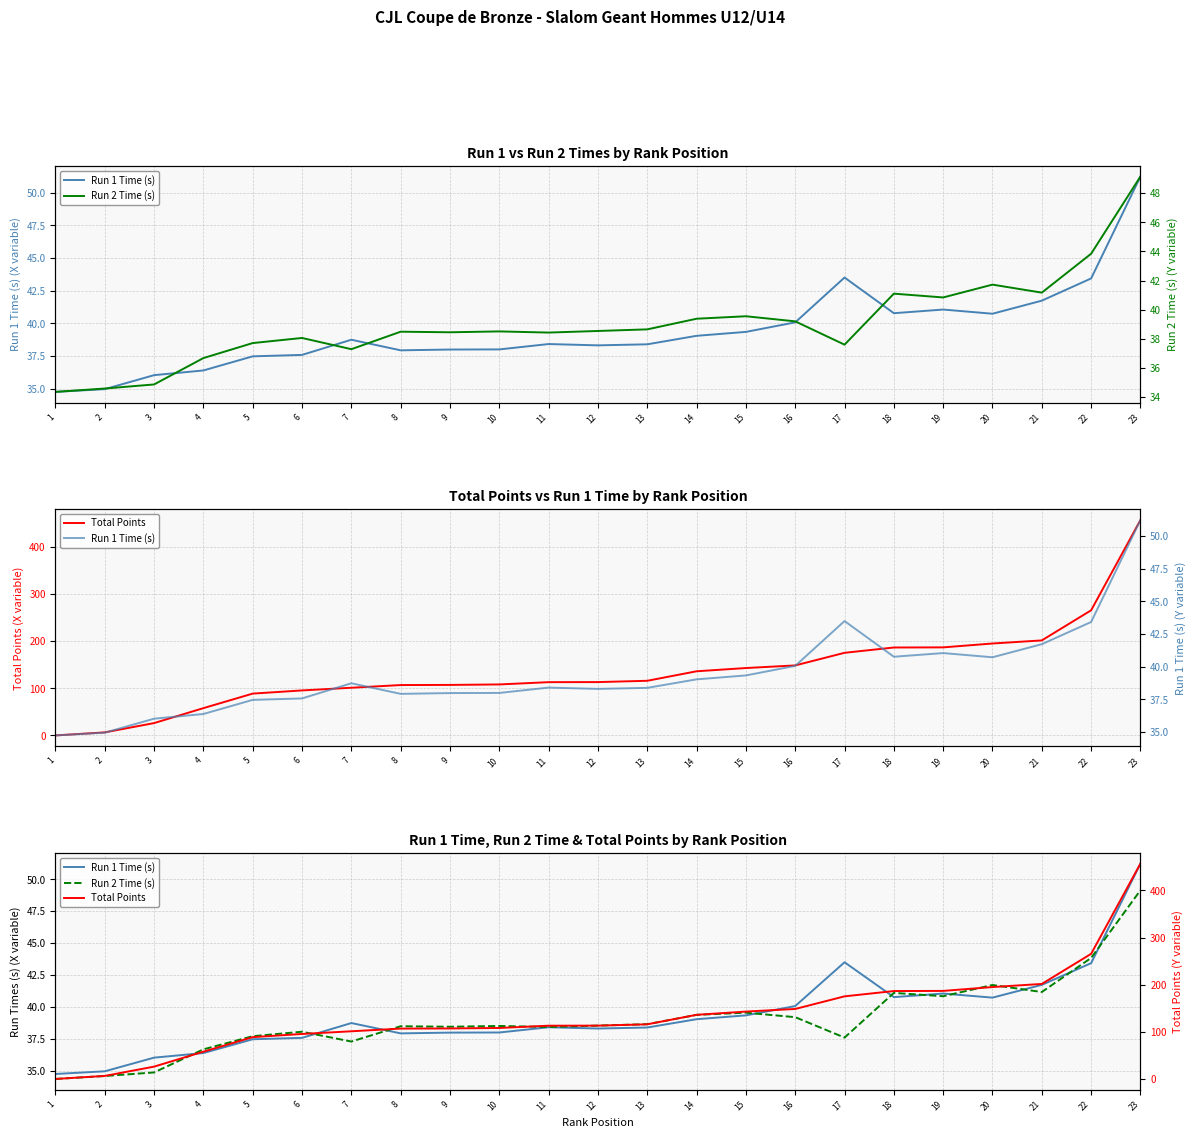

How many lines are shown in the chart?

3